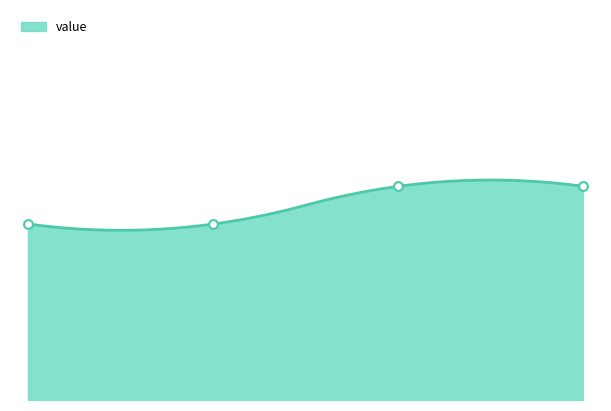

Which has a higher value, 1 (Vote) or -1 (Regular)?

1 (Vote)